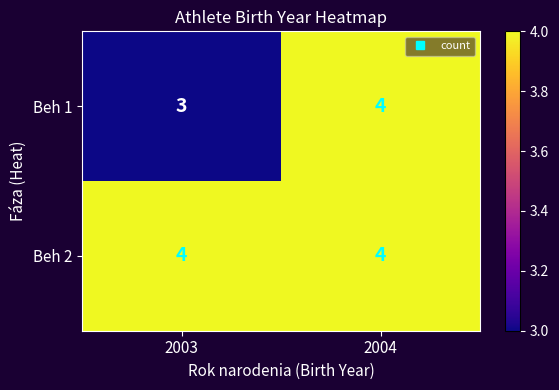

What is the total value across all series at 2003?

7